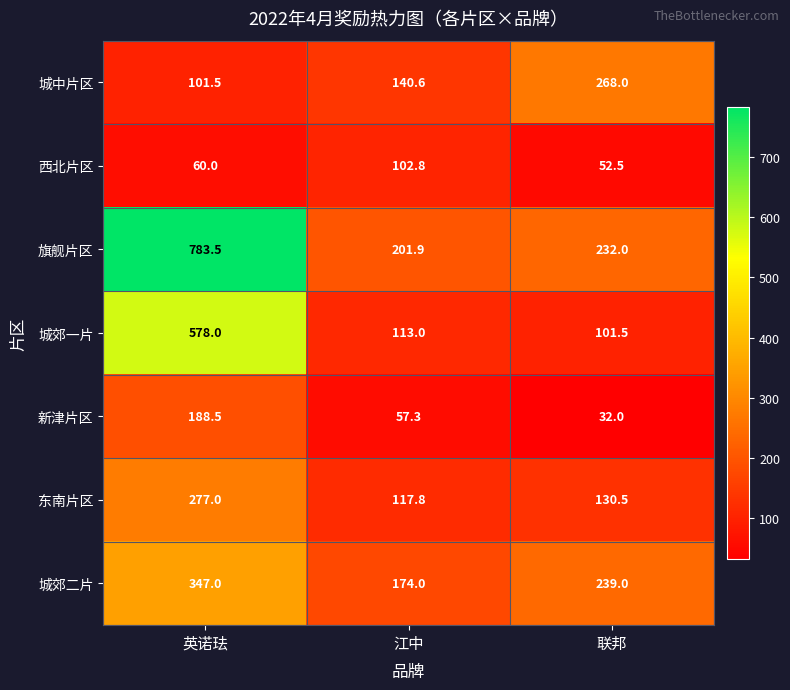

At 联邦, list the series in order from largest to smallest.

城中片区, 城郊二片, 旗舰片区, 东南片区, 城郊一片, 西北片区, 新津片区